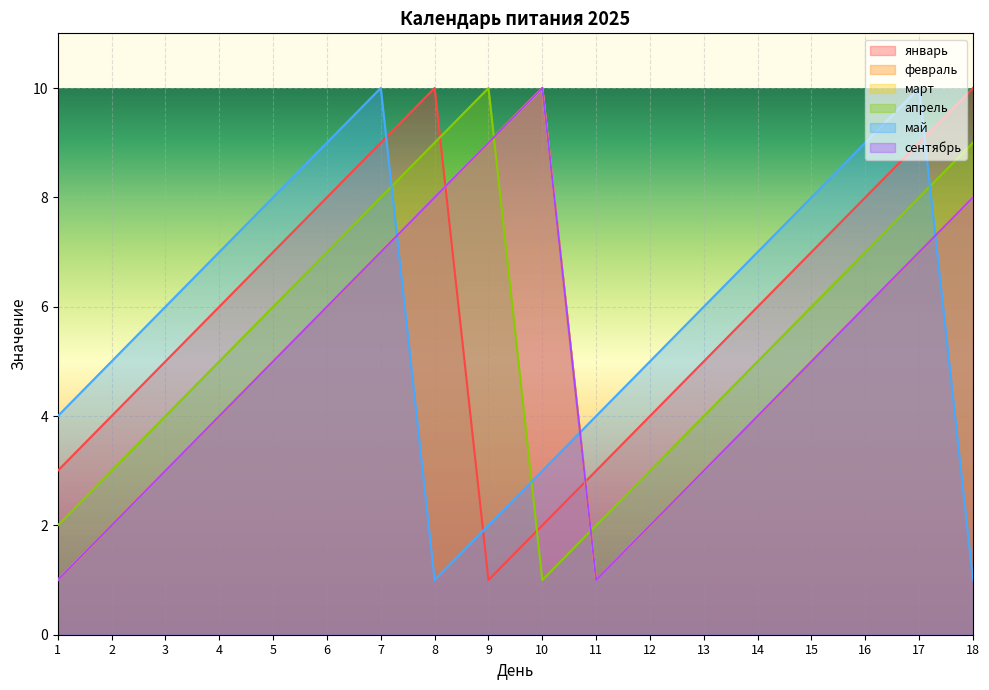

Which series changed the most between 7 and 17?

январь